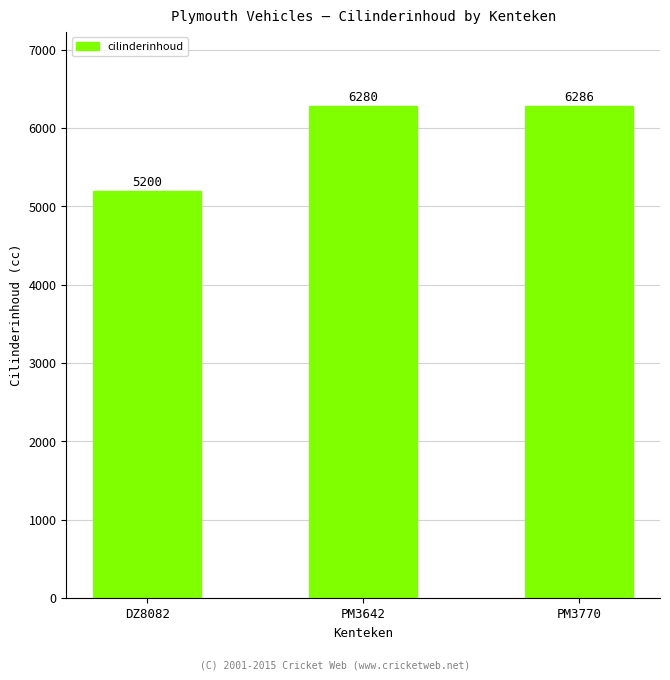

Reading left to right, list all the values displayed in this chart.

DZ8082=5200	PM3642=6280	PM3770=6286